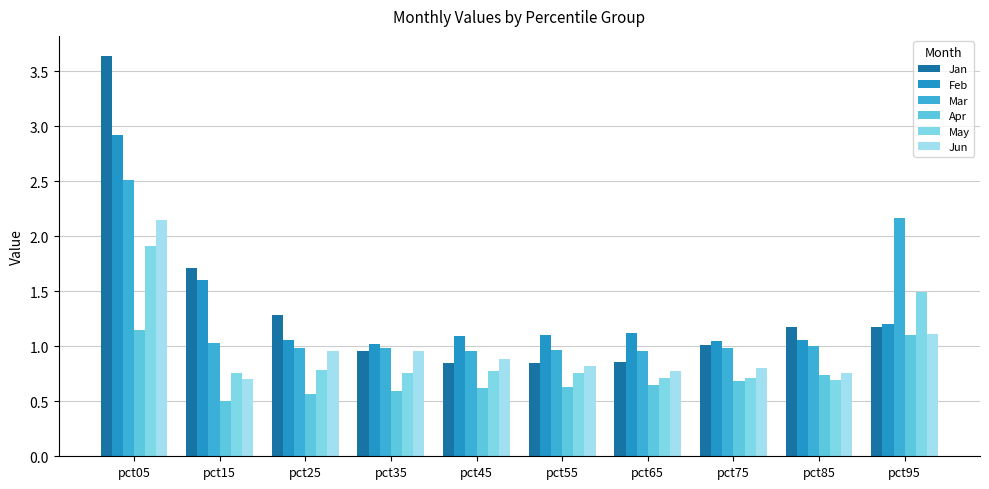

True or false: Jan has a value of 2.3 at pct15.

False